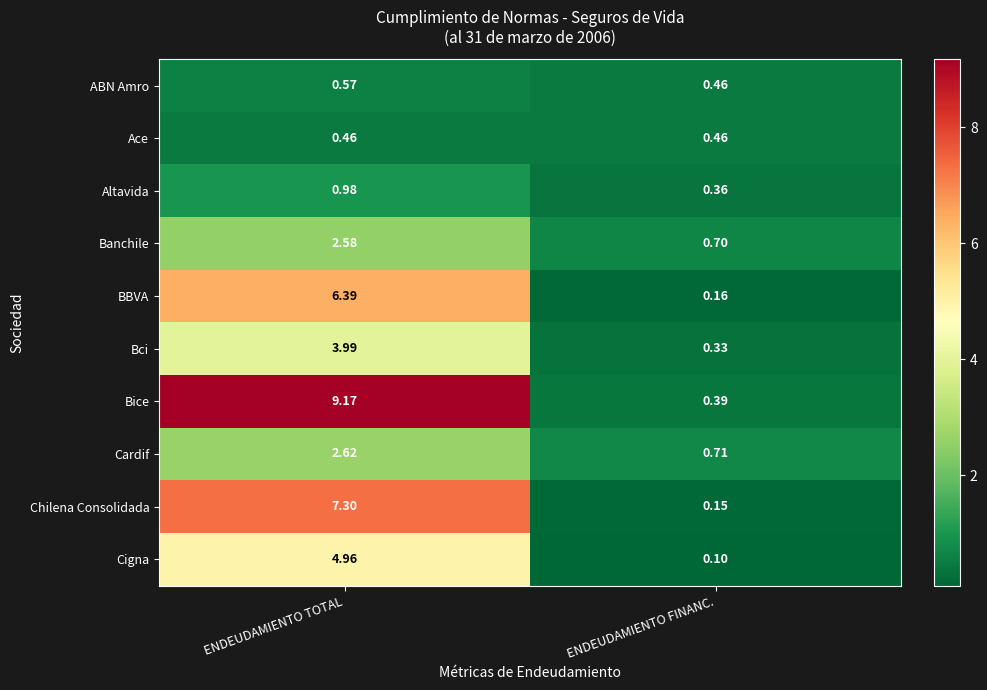

What is the maximum value shown in the chart?

9.2